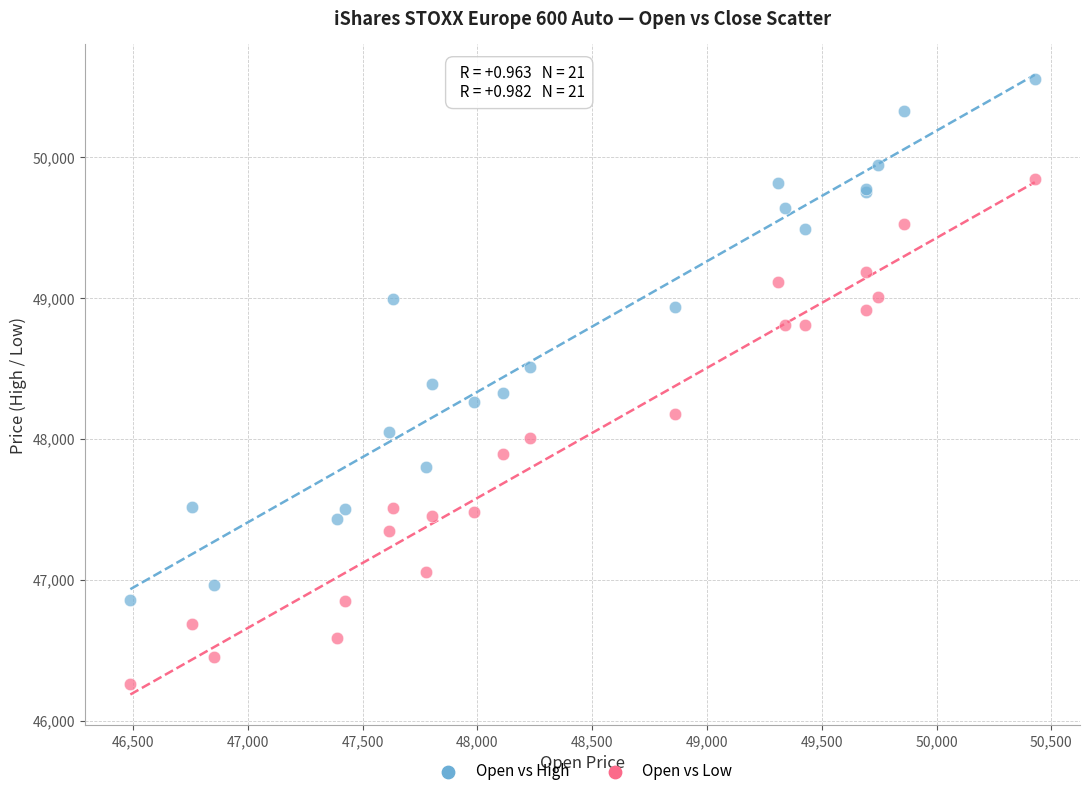

Which series has the largest Y range (max minus min)?

Open vs High